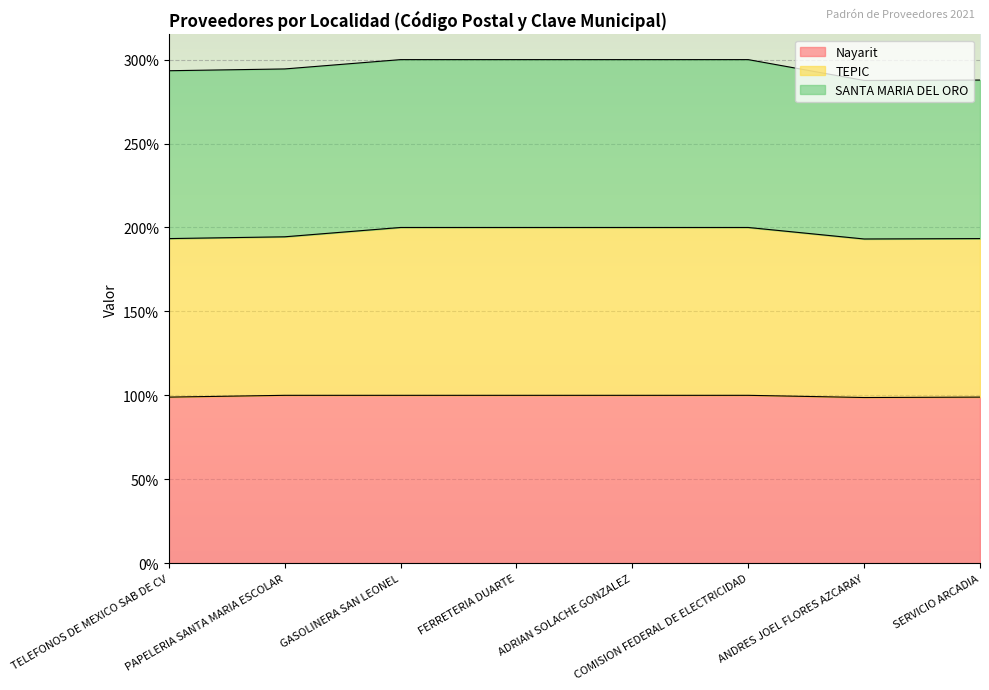

Count the number of categories in the chart.

8